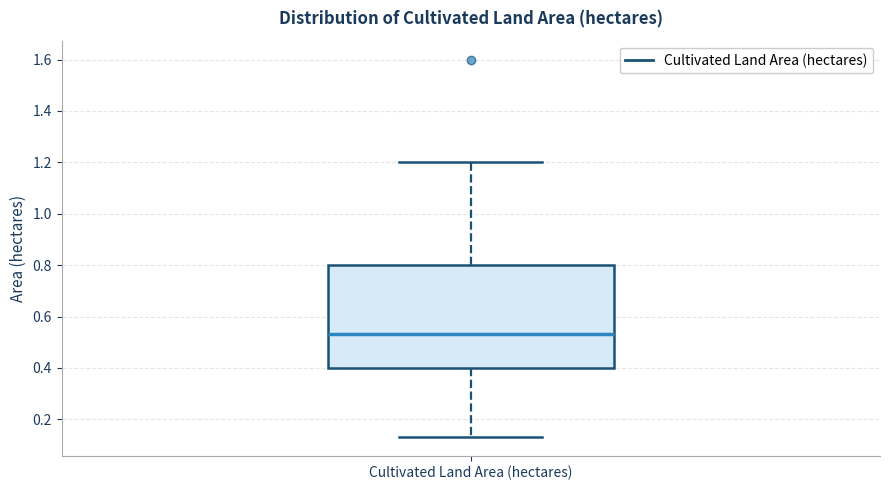

Read this box plot against the y-axis: the position of the median line, the range covered by the box, and the ends of both whiskers. The values are not printed on the chart, so give them approximately, as read against the axis.

median 0.54, box 0.40 to 0.80, whiskers 0.14 to 1.20